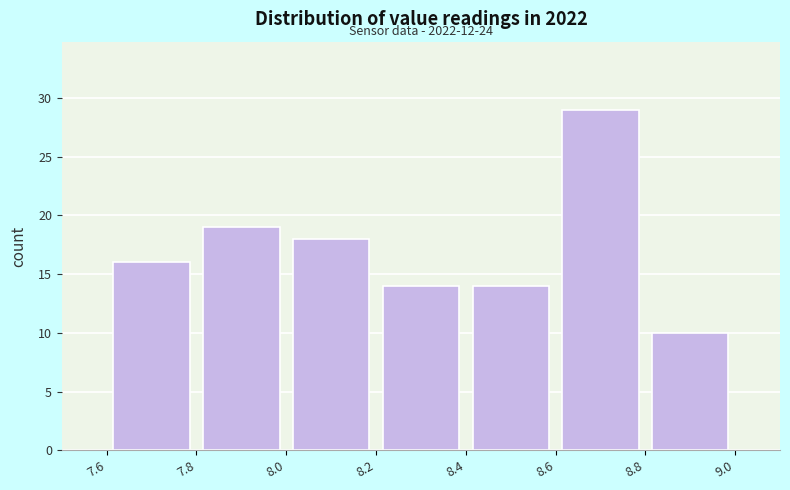

Which range on the x-axis has the tallest bar?

8.6 to 8.8